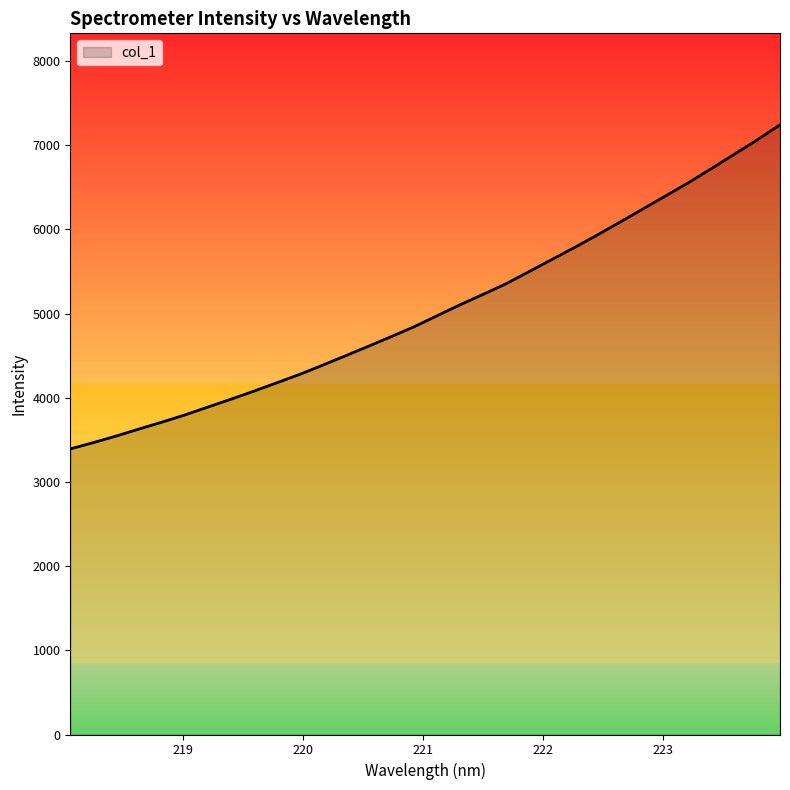

What is the difference between the maximum and minimum values?

3850.1